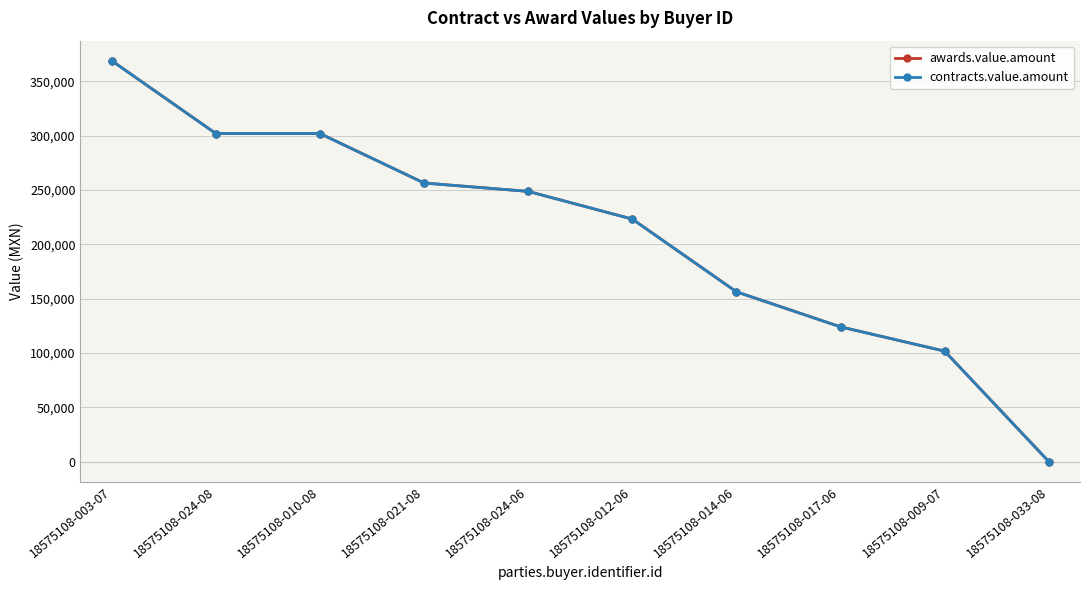

What are all the series names shown in the legend?

awards.value.amount, contracts.value.amount